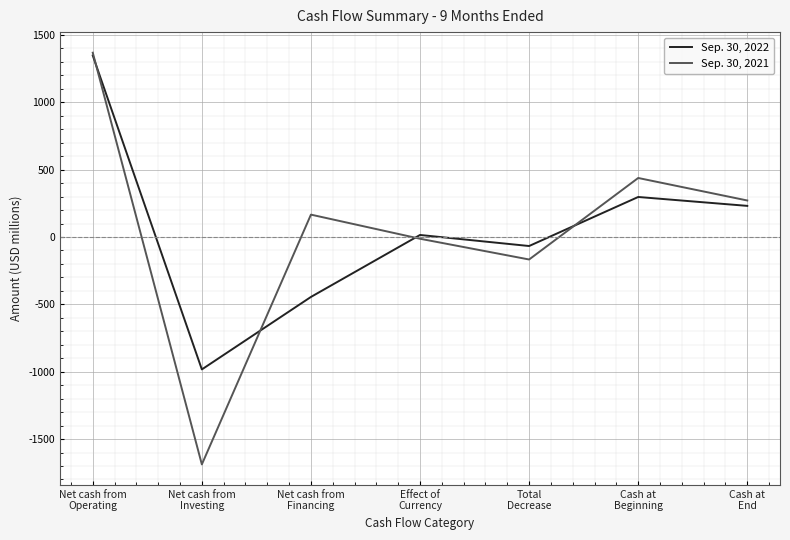

What is the minimum value for Sep. 30, 2022?

-983